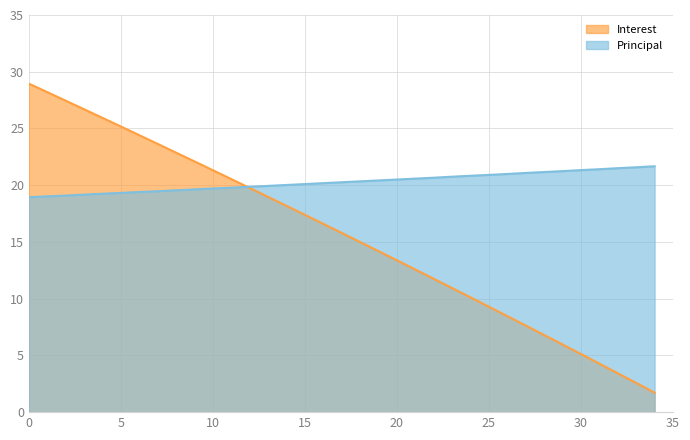

Is the value of Interest at 30 greater than the value of Principal at 25?

No